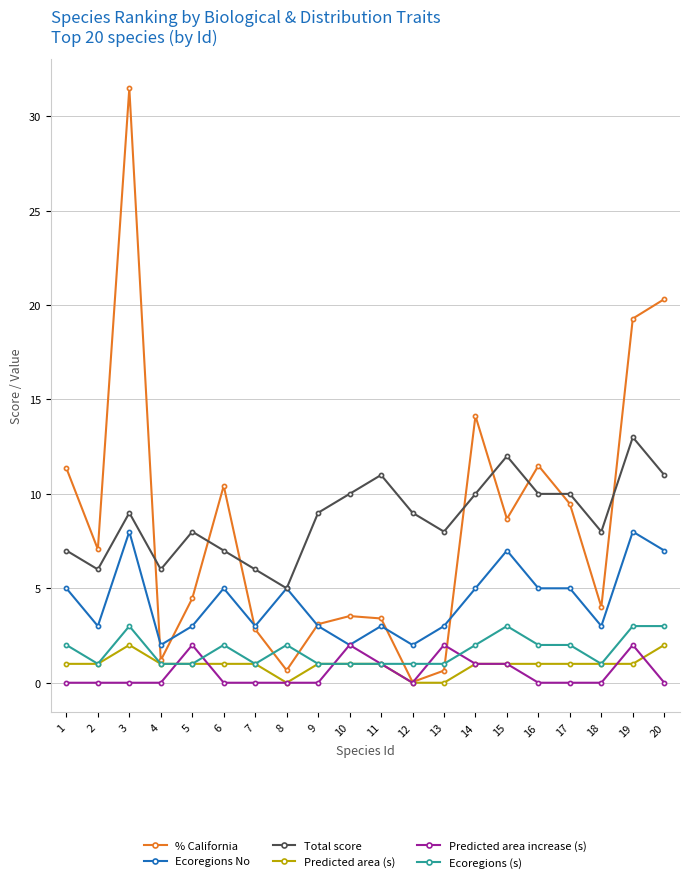

The value of Predicted area (s) at 3 is 3.4. True or false?

False